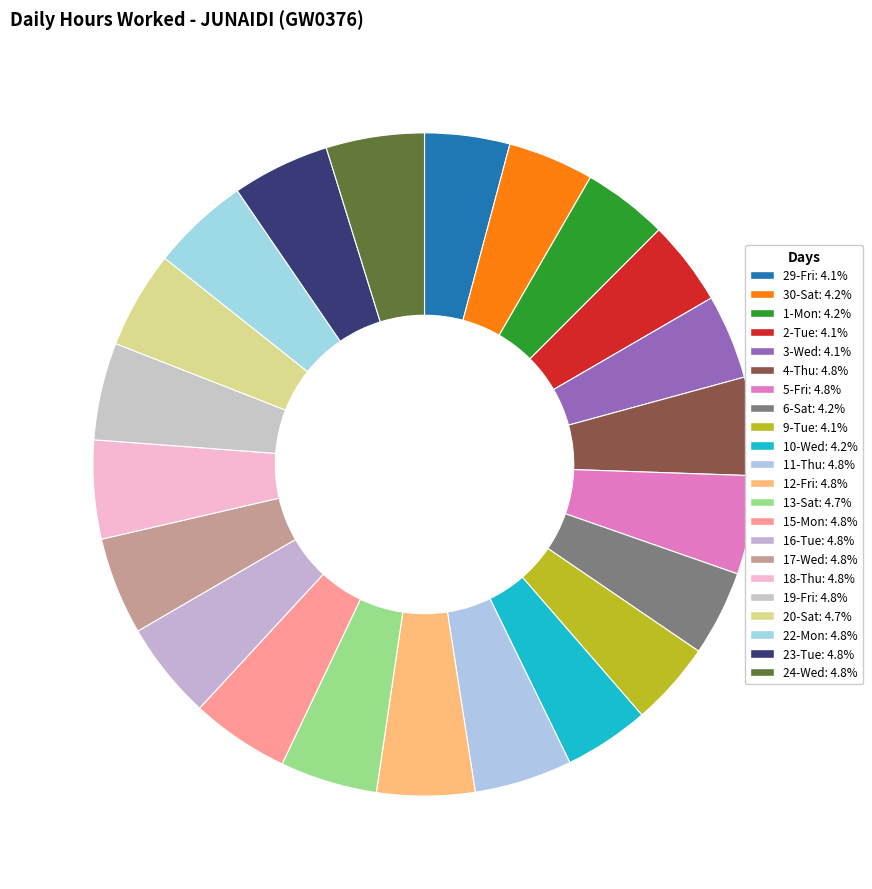

The 3-Wed slice represents 1% of the pie. True or false?

False